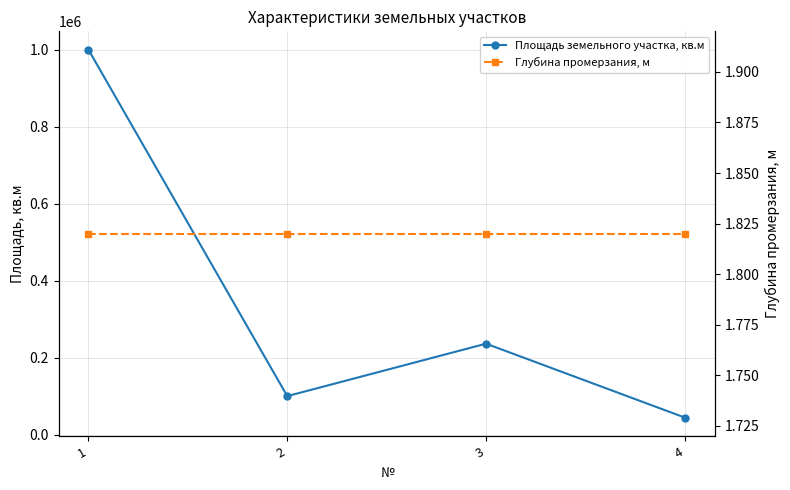

Which series has the largest total across all categories?

Площадь земельного участка, кв.м